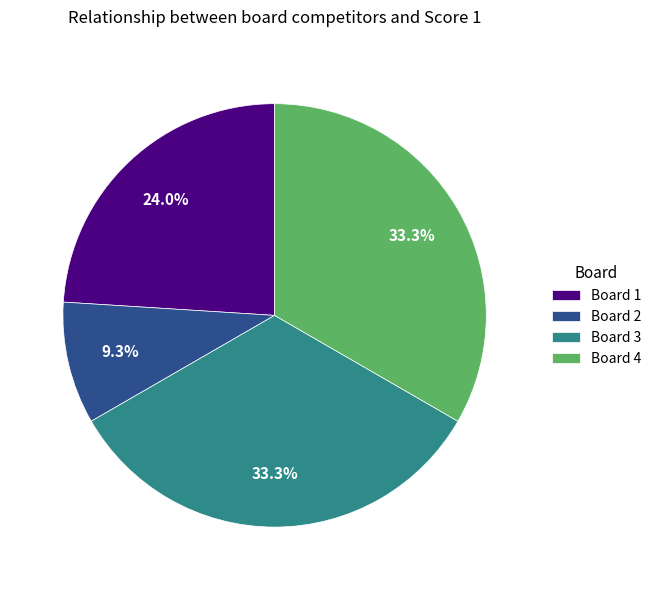

What percentage is the Board 2 slice, to the nearest percent?

9%